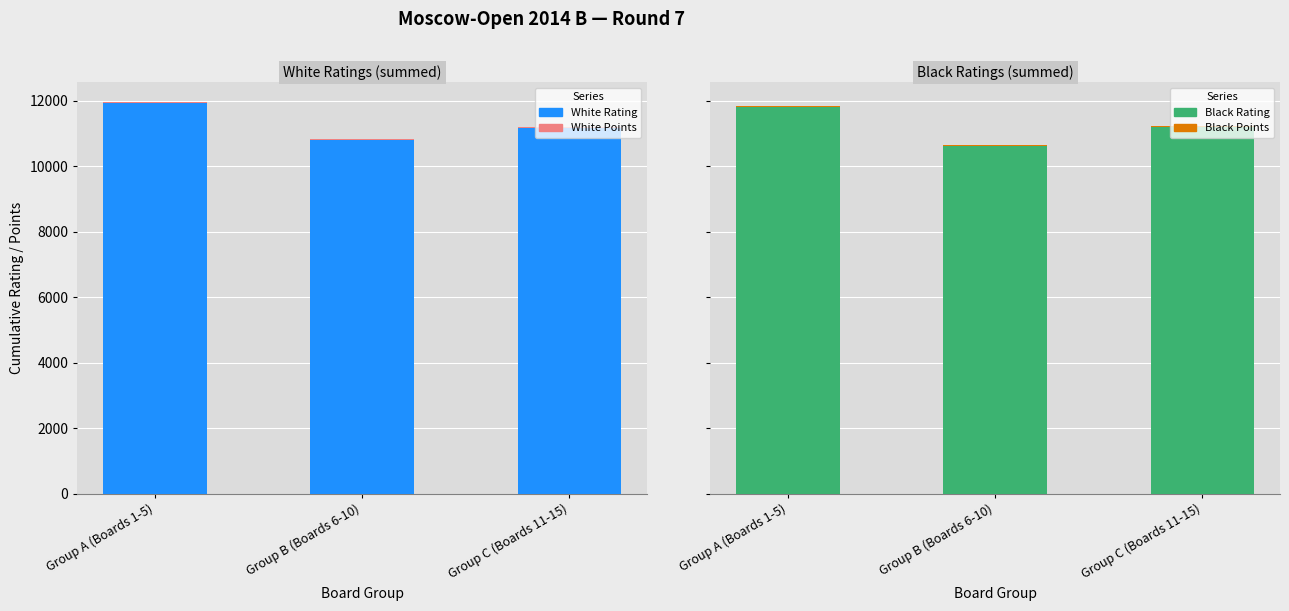

Which series has the largest total across all categories?

White Rating